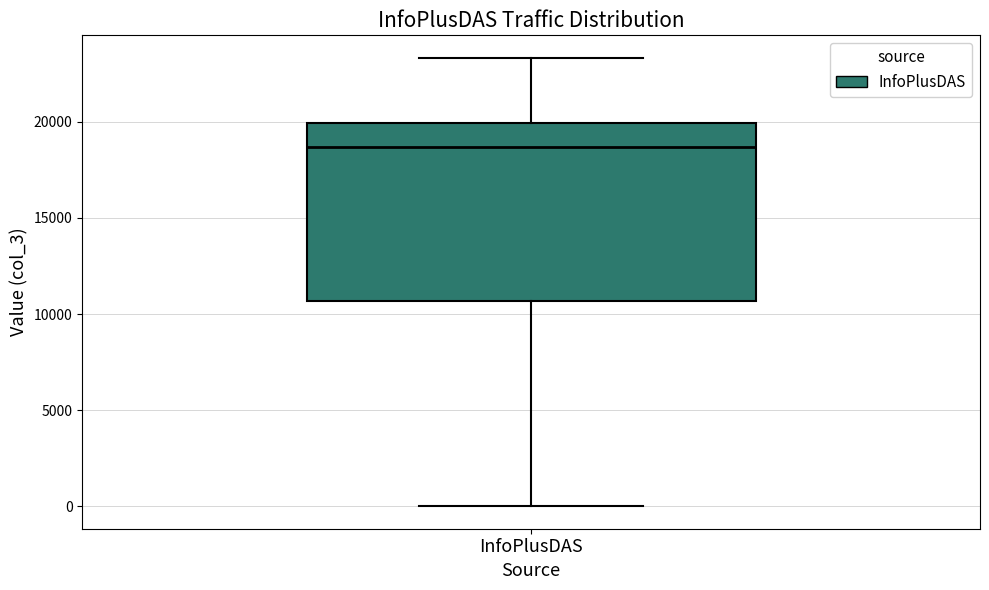

Transcribe this box plot: give where the median line is, the range the box spans, and where the two whiskers end, as read against the y-axis. The values are not printed on the chart, so give them approximately, as read against the axis.

median 18500, box 10500 to 20000, whiskers 0 to 23500